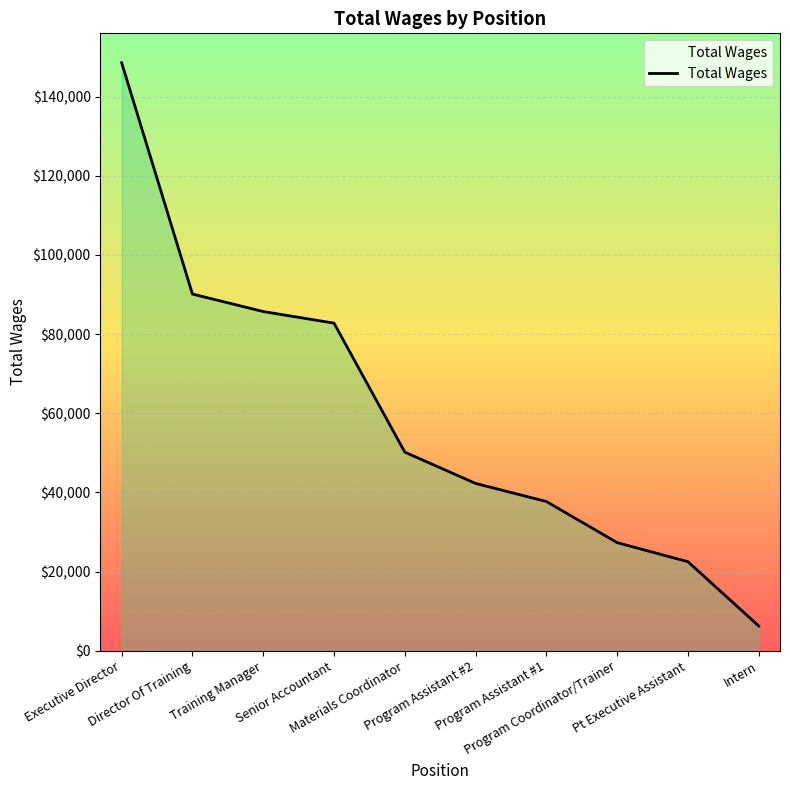

What position from the left is Pt Executive Assistant?

9